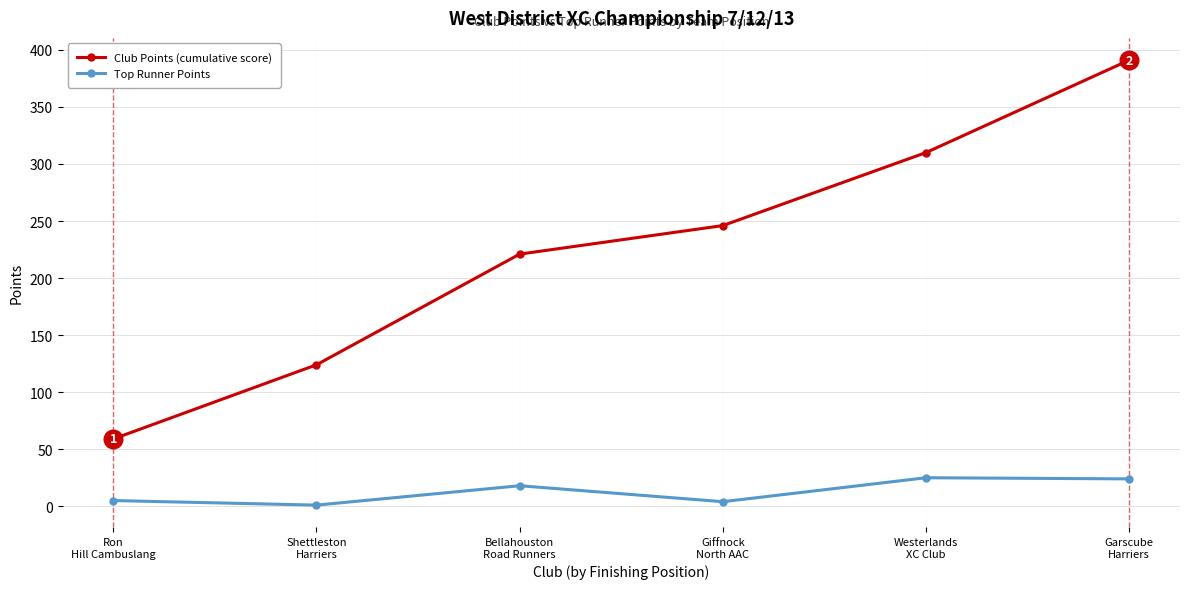

Is the value of Club Points (cumulative score) at Bellahouston
Road Runners greater than the value of Top Runner Points at Bellahouston
Road Runners?

Yes